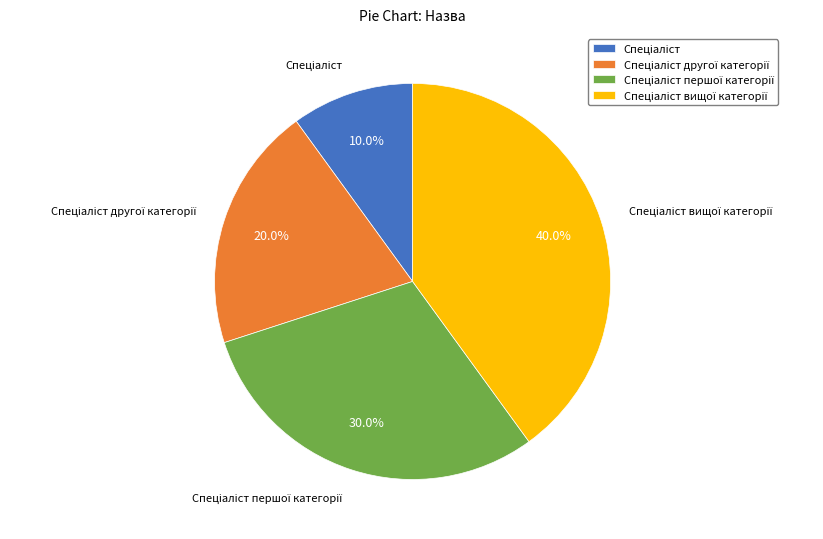

Does any single category account for the majority?

No